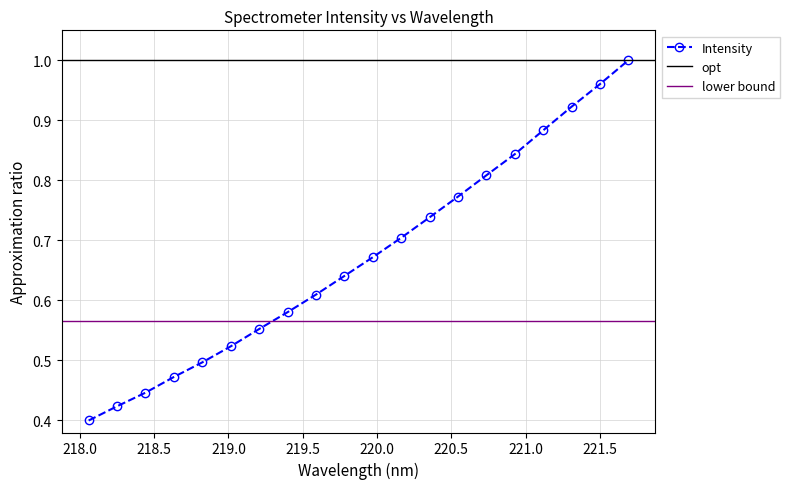

What is the difference between the maximum and minimum values?

0.6